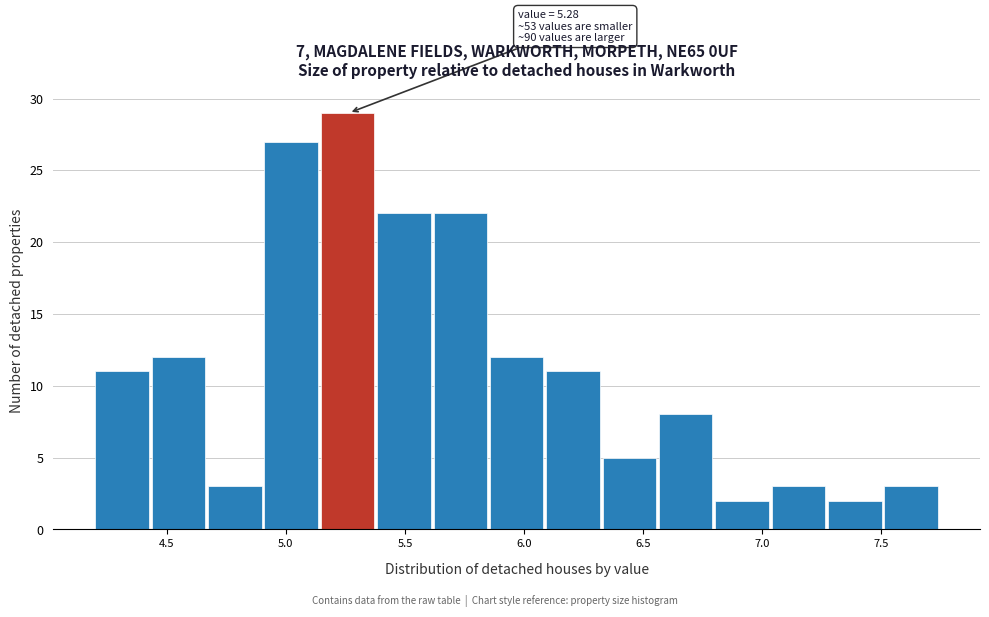

Over which range of the x-axis is the bar tallest?

5.15 to 5.40